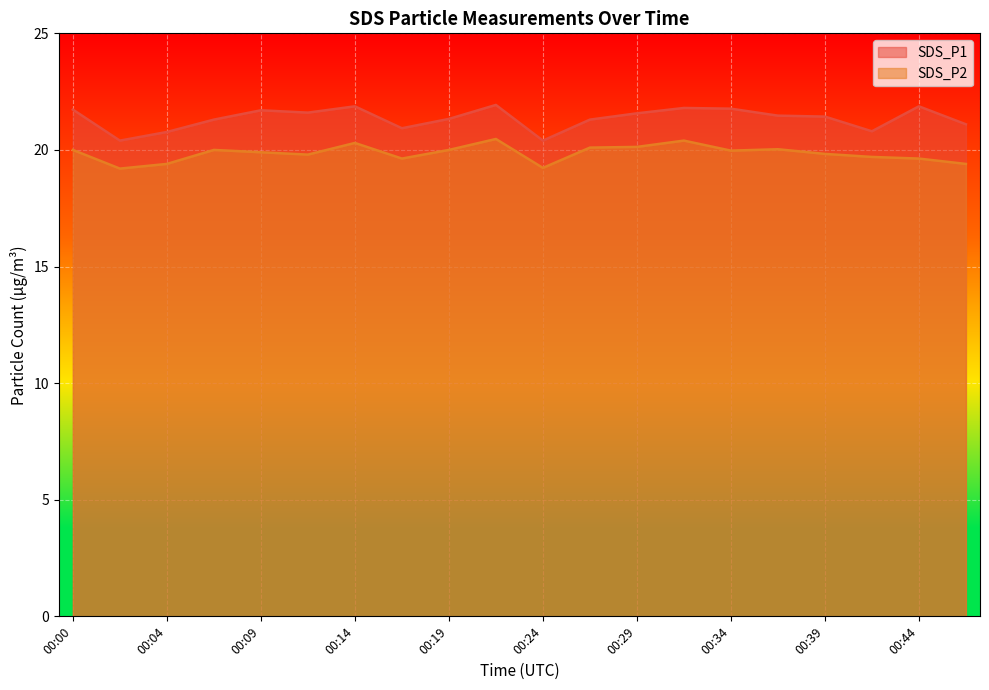

Reading left to right, transcribe all the data shown in this chart.

SDS_P1: 00:00=21.7	00:02=20.4	00:04=20.8	00:07=21.3	00:09=21.7	00:12=21.6	00:14=21.9	00:17=20.9	00:19=21.3	00:22=21.9	00:24=20.4	00:27=21.3	00:29=21.6	00:32=21.8	00:34=21.8	00:36=21.5	00:39=21.4	00:41=20.8	00:44=21.9	00:46=21.1
SDS_P2: 00:00=20.0	00:02=19.2	00:04=19.4	00:07=20.0	00:09=19.9	00:12=19.8	00:14=20.3	00:17=19.6	00:19=20.0	00:22=20.5	00:24=19.2	00:27=20.1	00:29=20.1	00:32=20.4	00:34=20.0	00:36=20.0	00:39=19.8	00:41=19.7	00:44=19.6	00:46=19.4